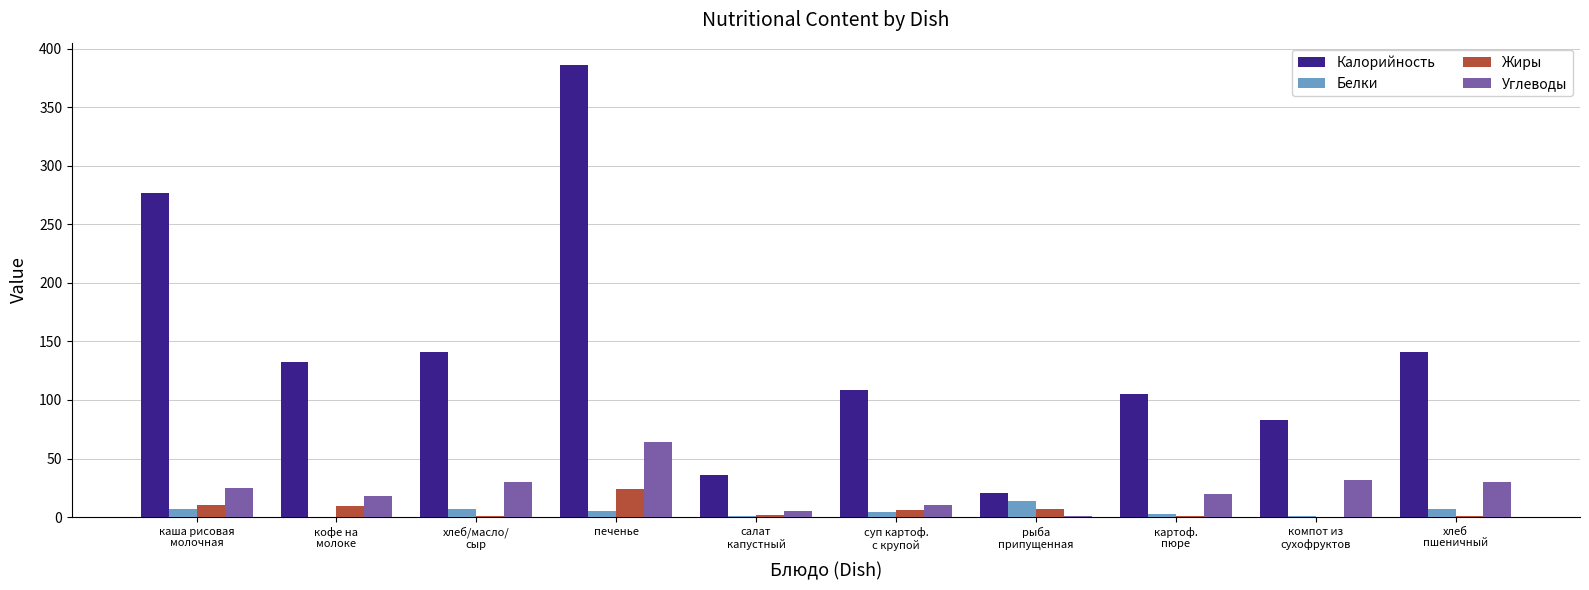

At which category is the sum across all series the highest?

печенье